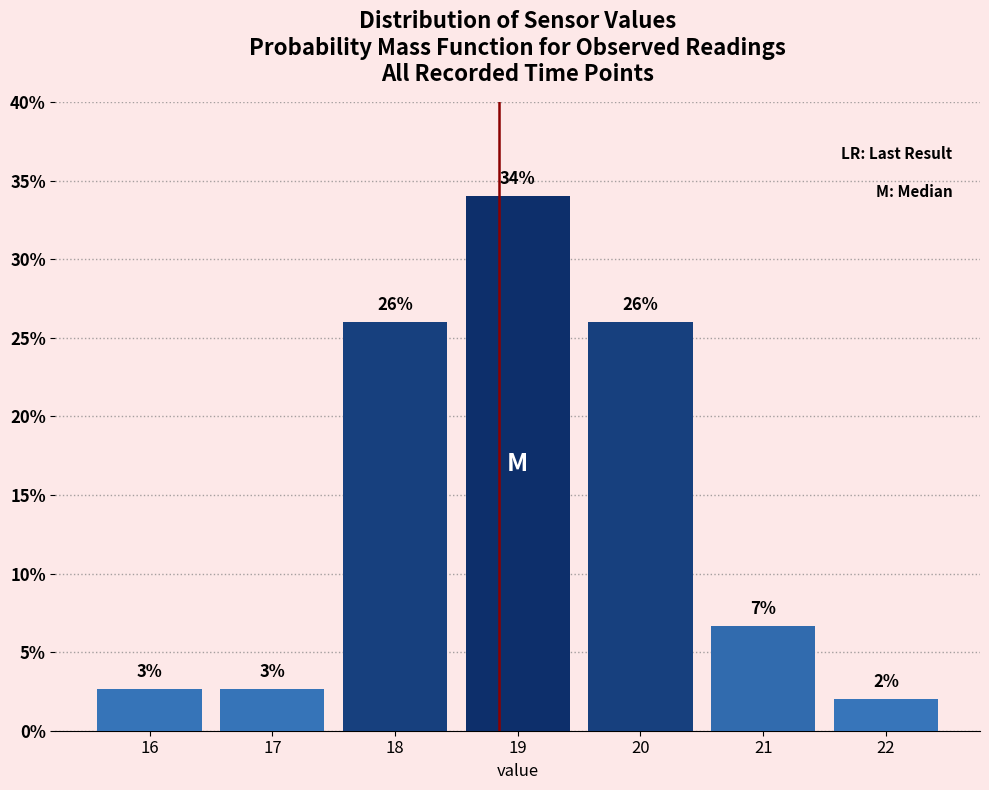

Which range on the x-axis has the tallest bar?

18.5 to 19.5